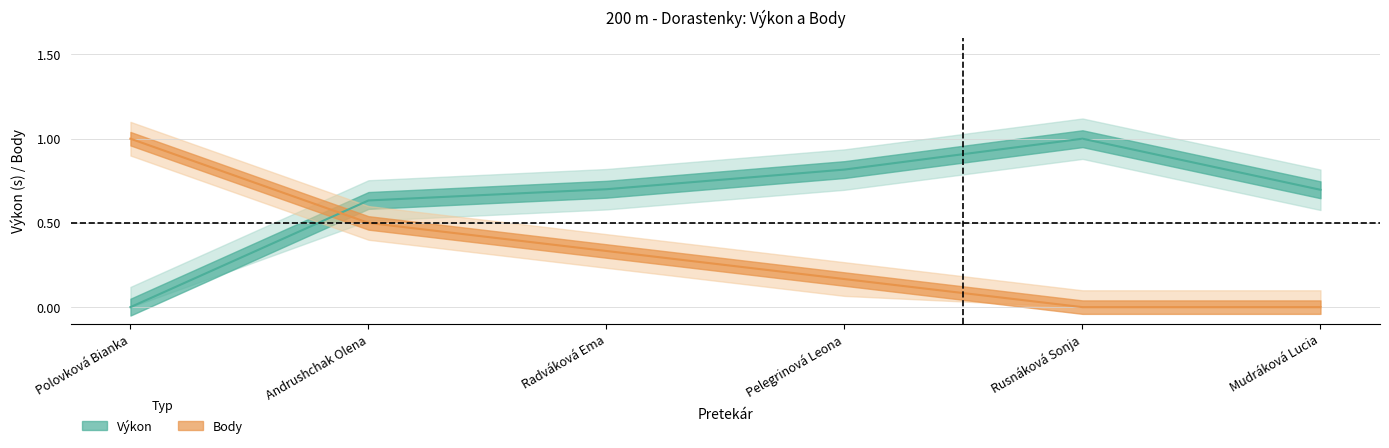

Reading left to right, transcribe all the data shown in this chart.

Výkon: 0.0	0.6	0.7	0.8	1.0	0.7
Body: 1.0	0.5	0.3	0.2	0.0	0.0